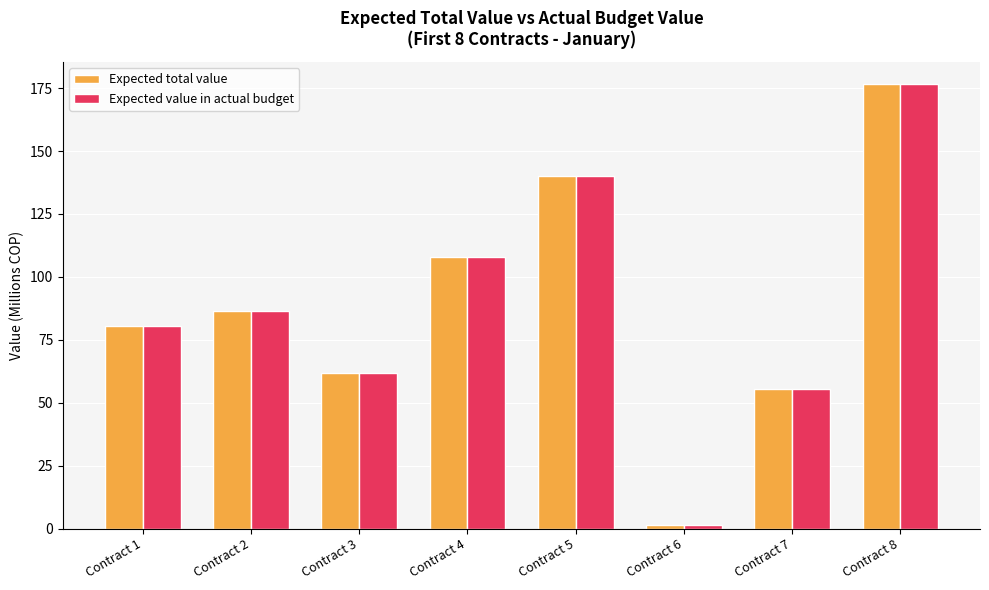

True or false: Expected total value has a value of 135.1 at Contract 1.

False